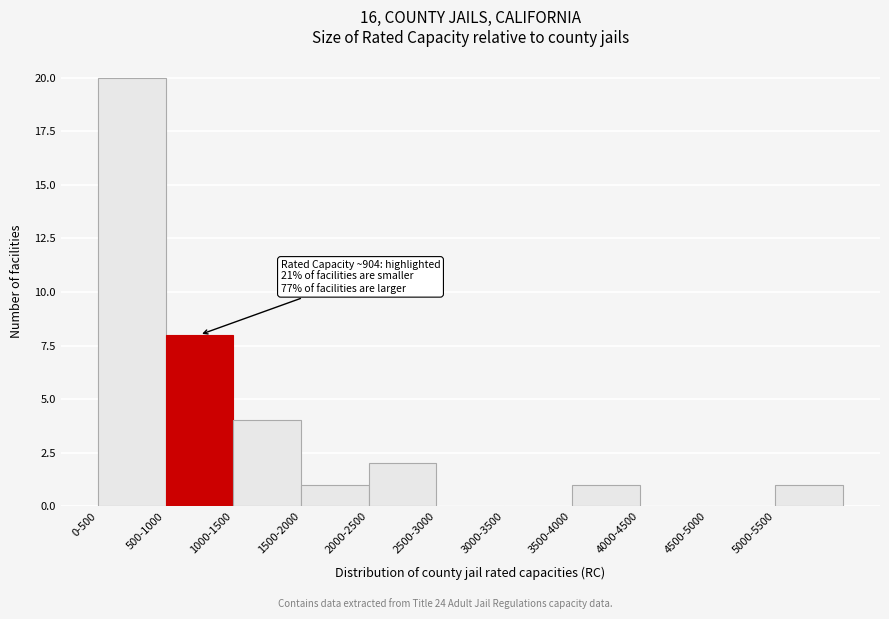

Reading left to right, list all the values displayed in this chart.

0-500=20	500-1000=8	1000-1500=4	1500-2000=1	2000-2500=2	2500-3000=0	3000-3500=0	3500-4000=1	4000-4500=0	4500-5000=0	5000-5500=1